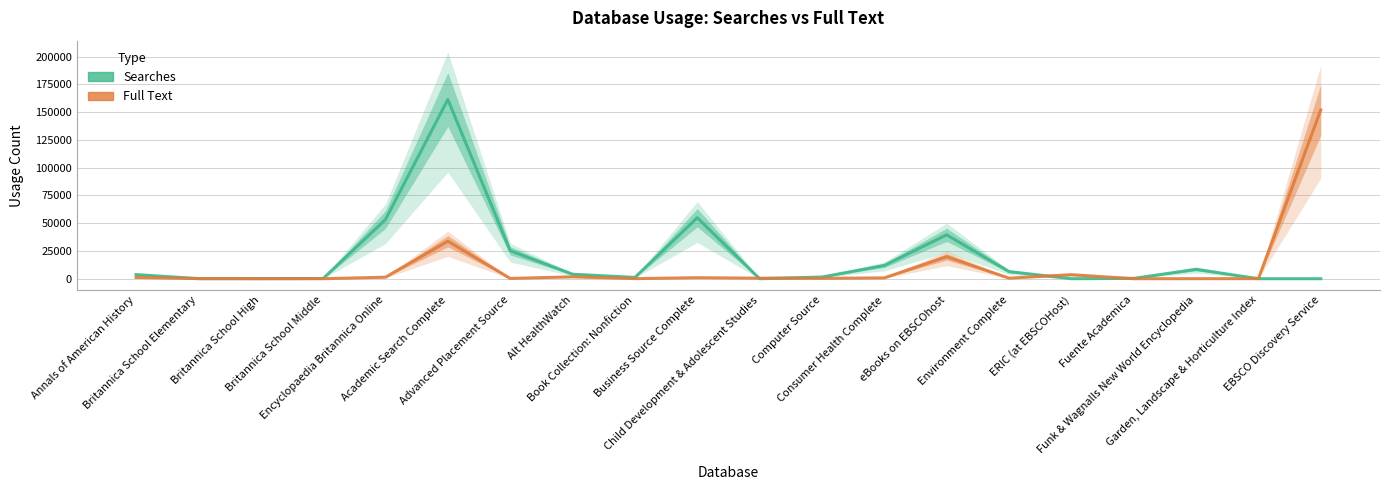

Count the number of categories in the chart.

20